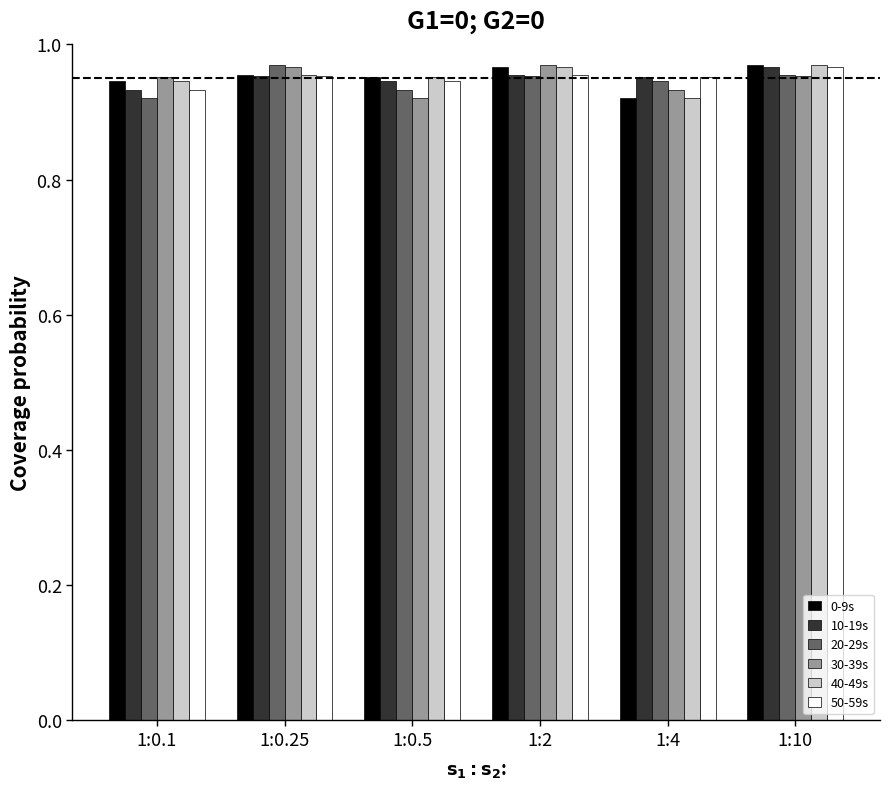

Is it true that 0-9s equals 1.4 at 1:10?

False